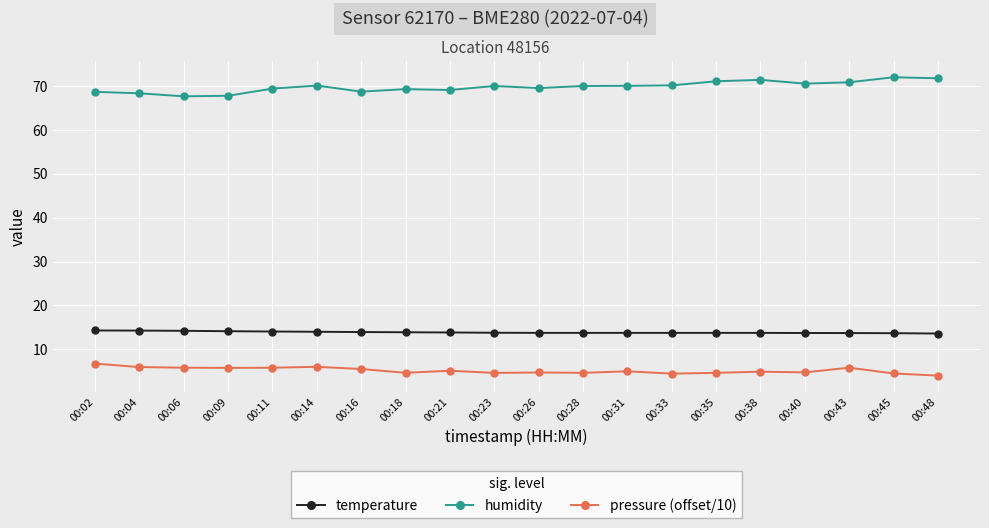

True or false: pressure (offset/10) has more than 2 interior local peaks.

True